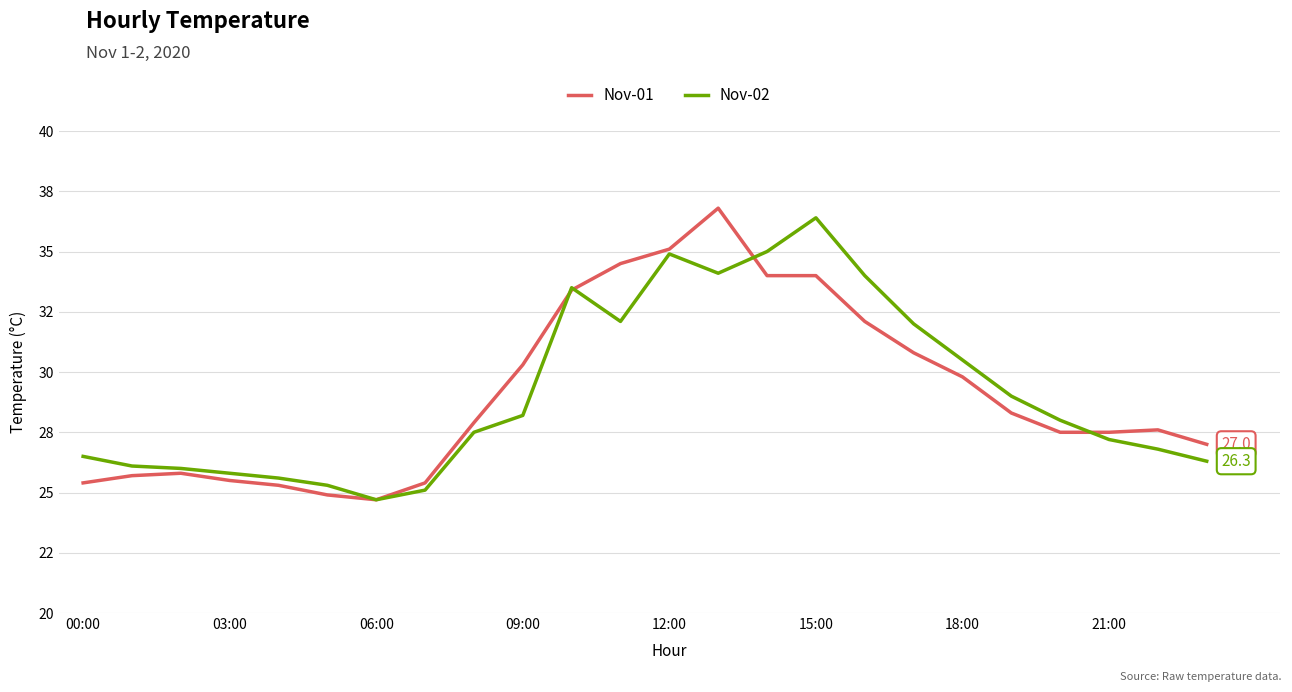

Does the chart display data point markers on the line(s)?

No